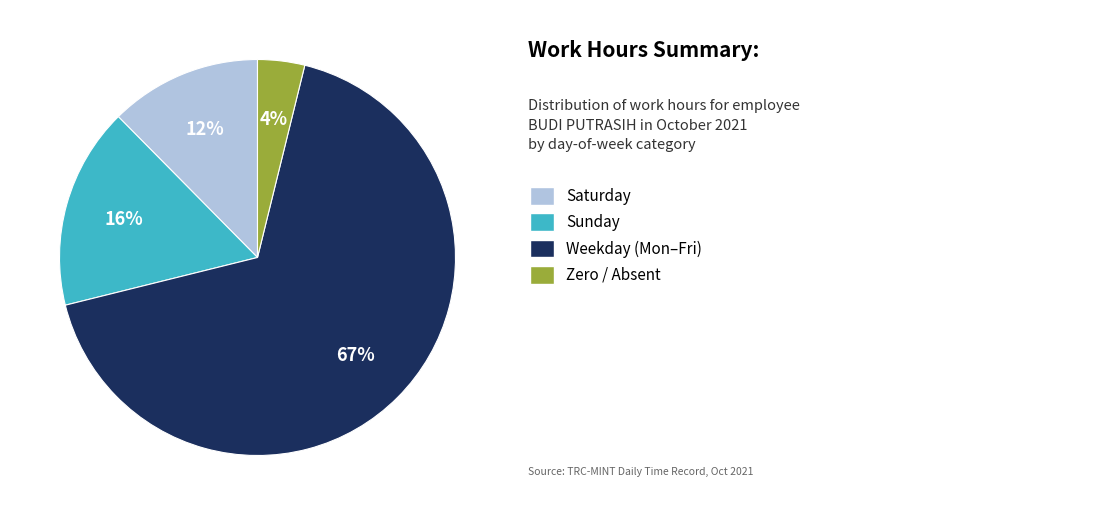

Is there any slice that represents more than half of the pie?

Yes